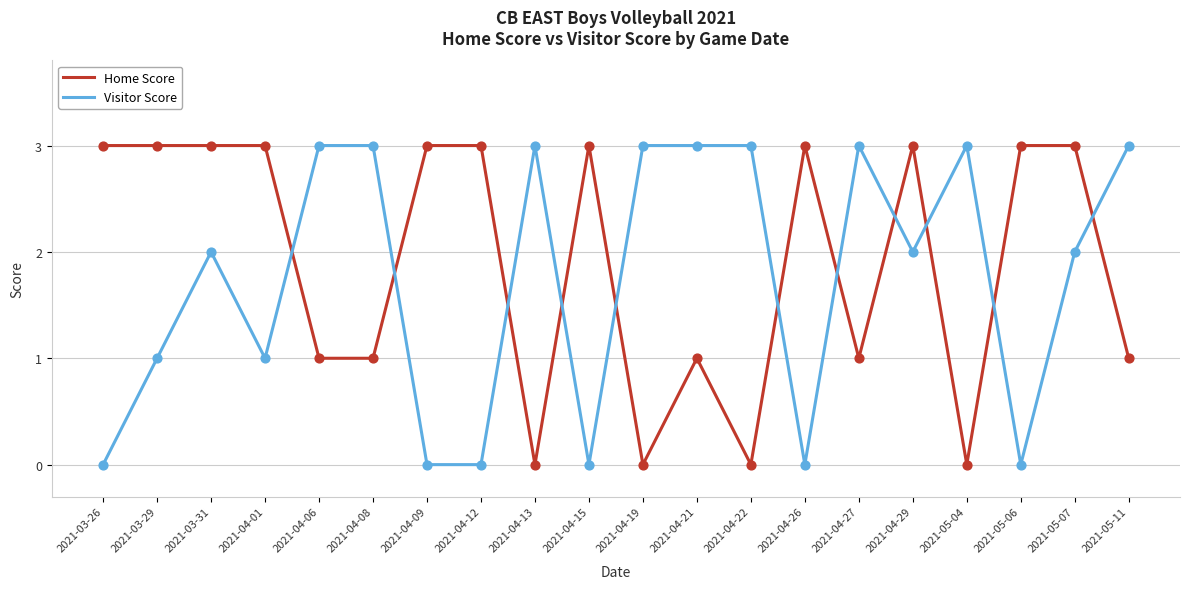

Which series changed the most between 2021-04-09 and 2021-05-11?

Visitor Score